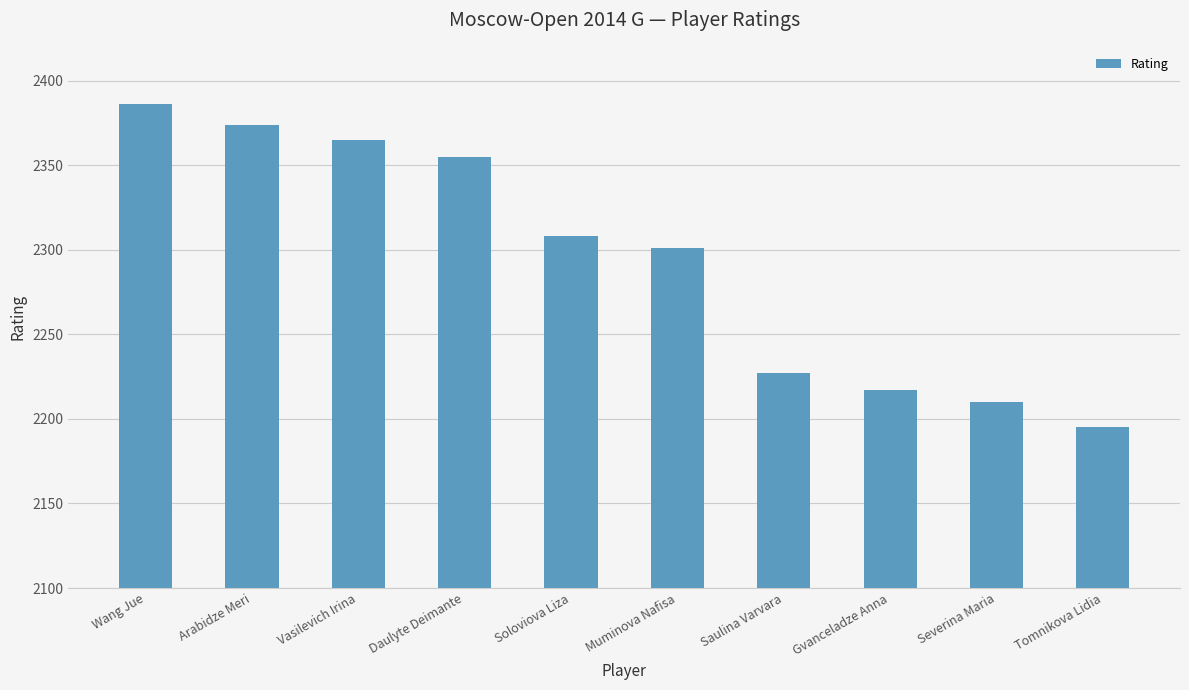

What is the minimum value shown in the chart?

2195